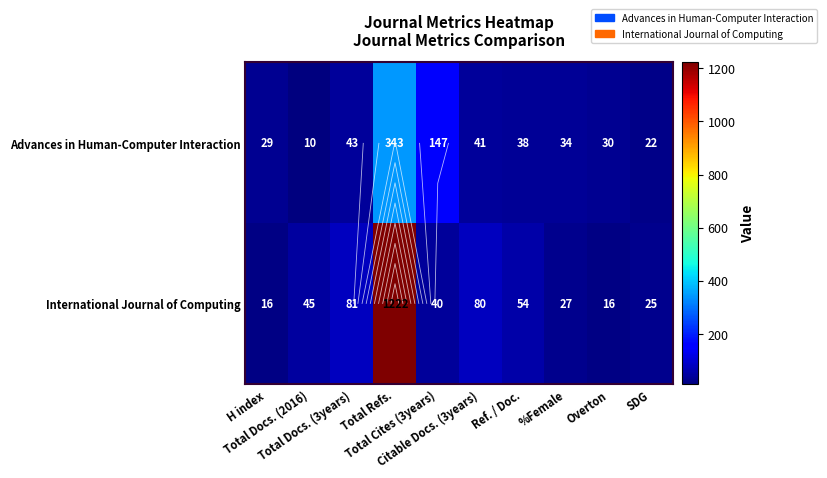

How many data points in Advances in Human-Computer Interaction are above 38?

4